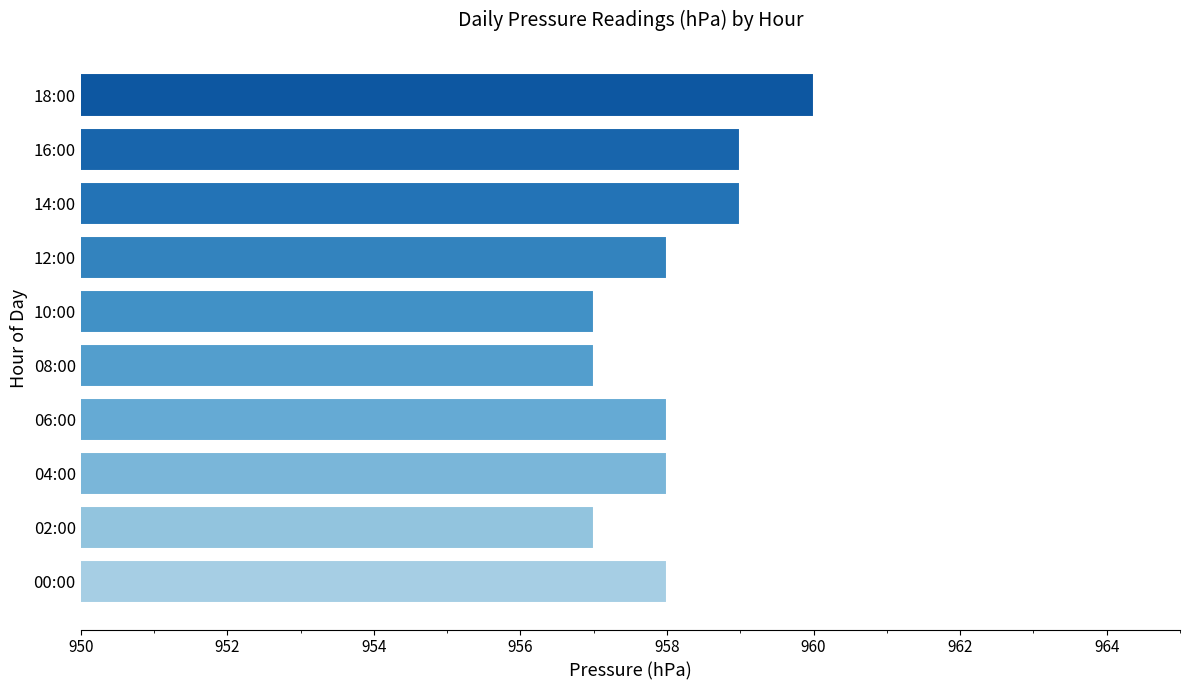

The chart shows a value of 957 at 02:00. True or false?

True